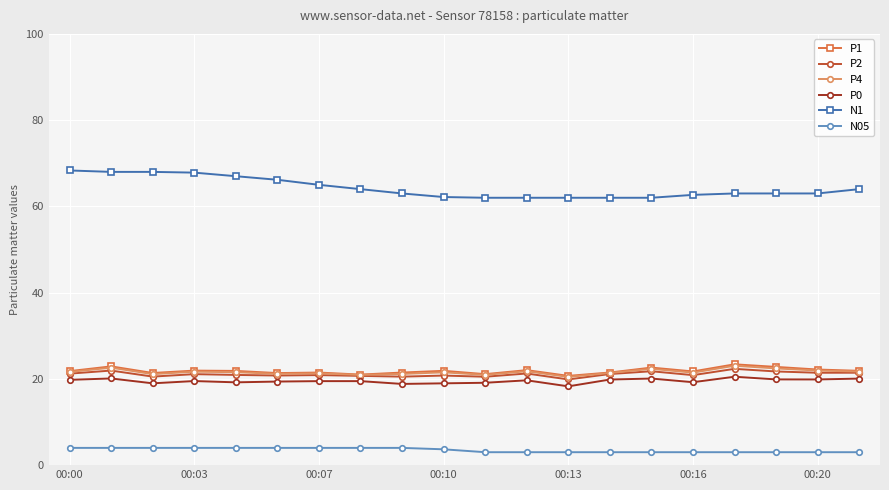

How many series are shown in this chart?

6